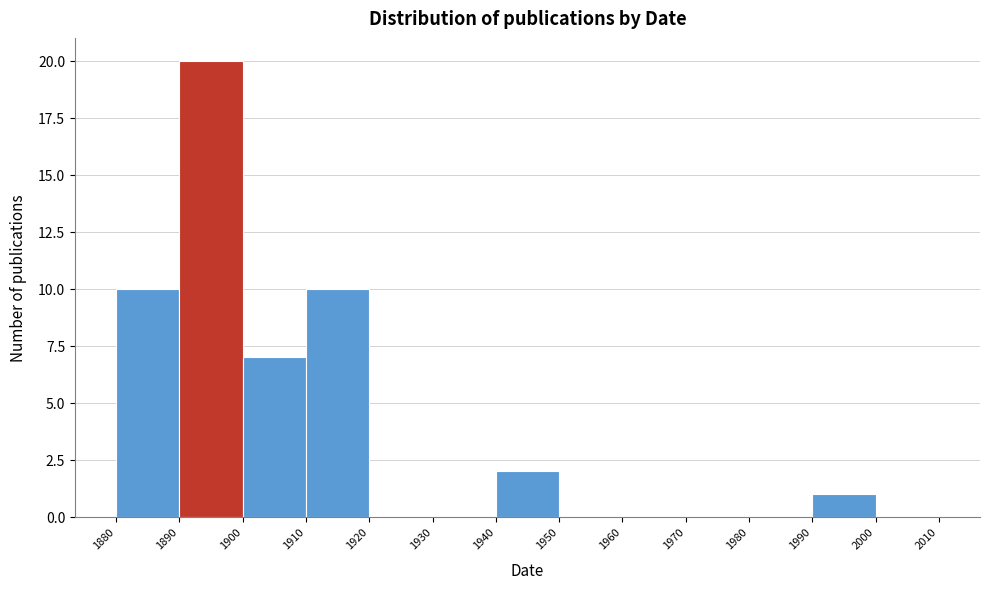

Which range on the x-axis has the tallest bar?

1890 to 1900